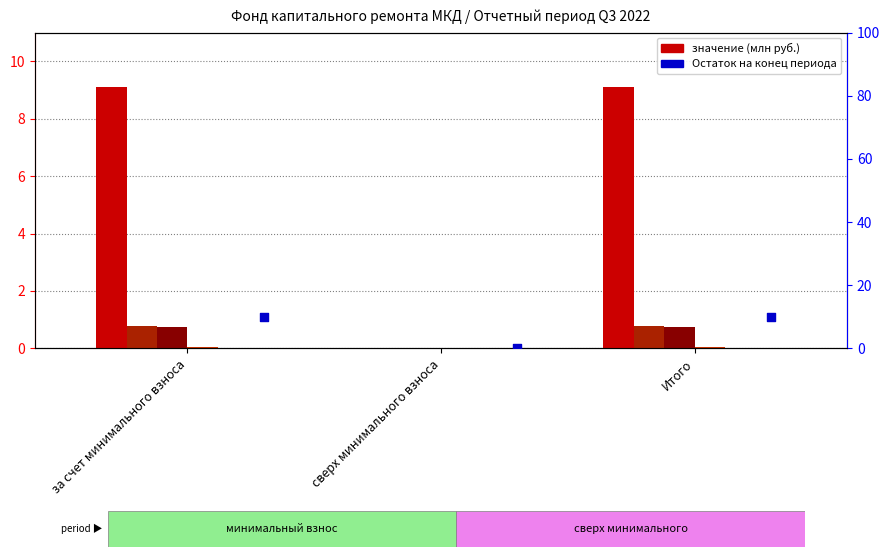

At how many categories does at least one series exceed 9?

2